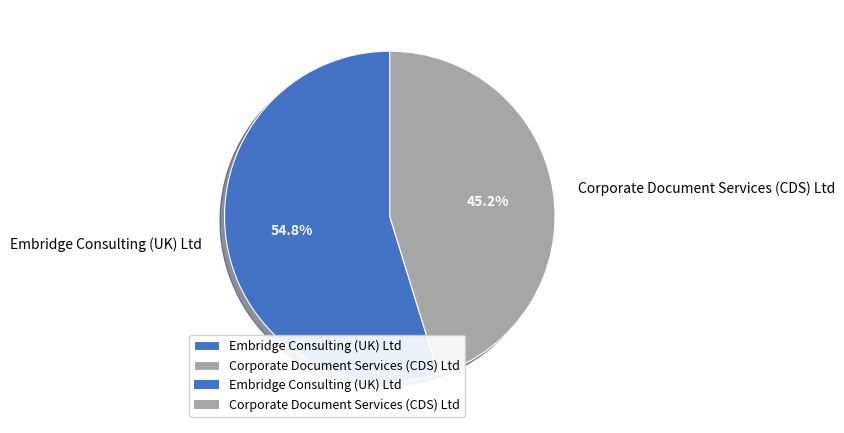

Rank the categories by value from lowest to highest.

Corporate Document Services (CDS) Ltd, Embridge Consulting (UK) Ltd